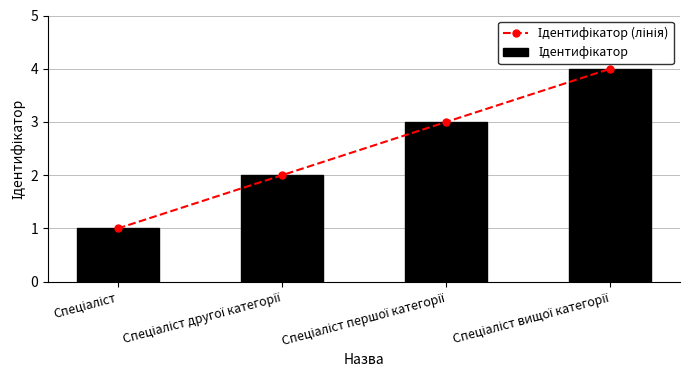

What is the difference between the second highest and second lowest values in the Ідентифікатор (лінія) series?

1